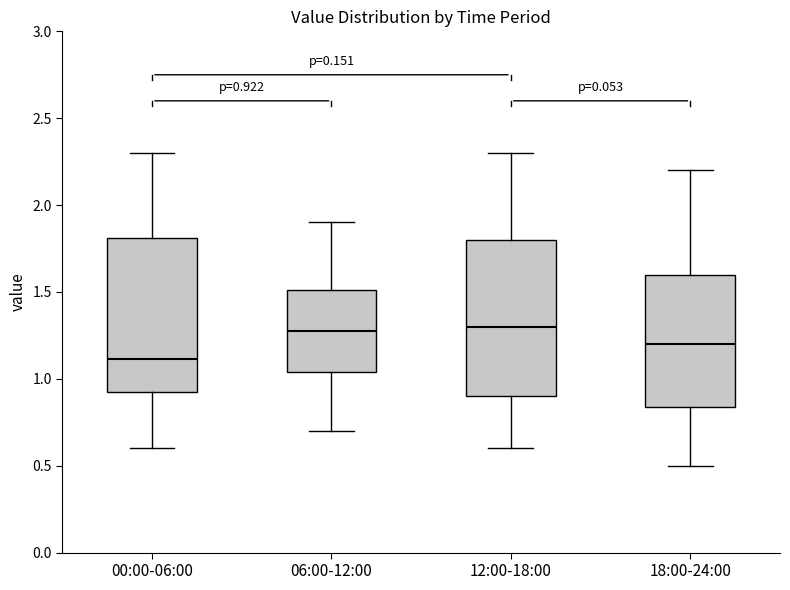

Which box's median line is the lowest?

00:00-06:00